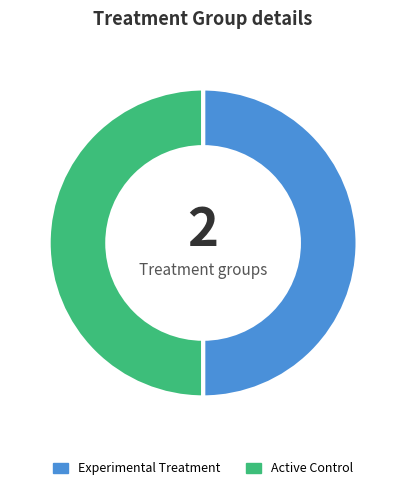

Combined, do Experimental Treatment and Active Control account for over 50%?

Yes